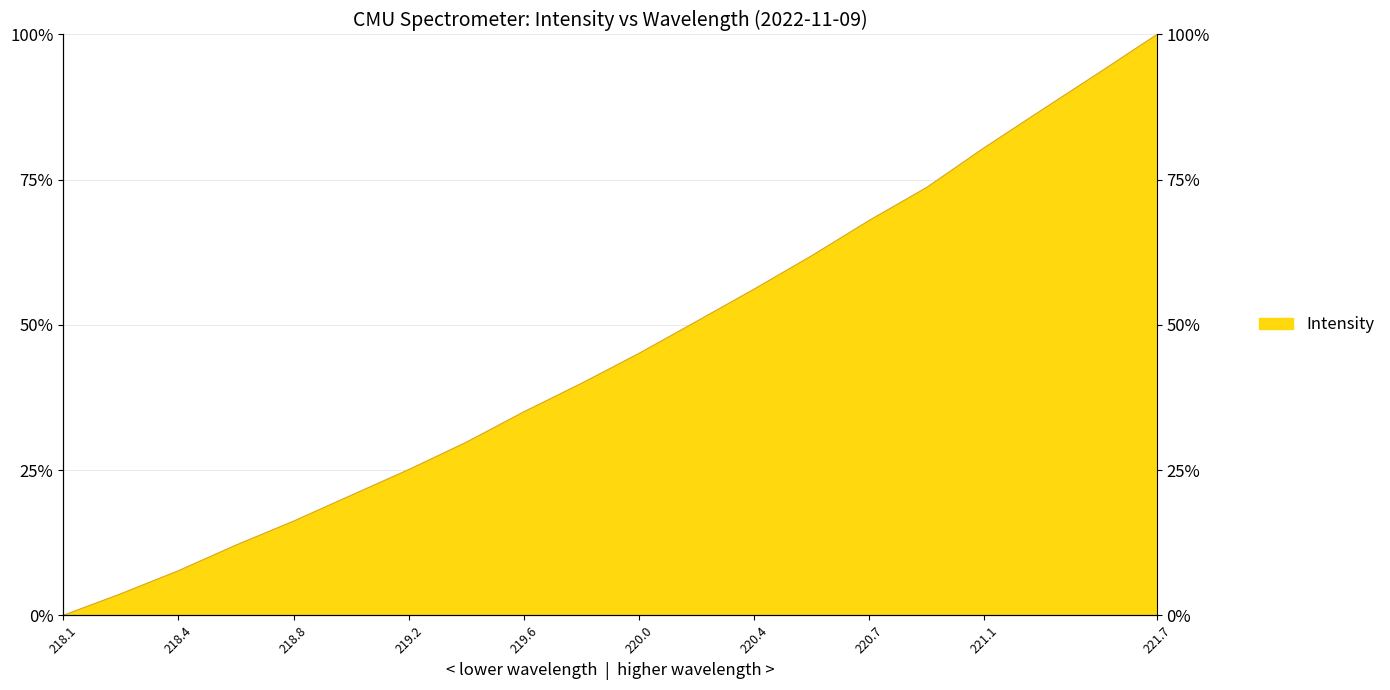

The value at 219.6 is 35.0. True or false?

True